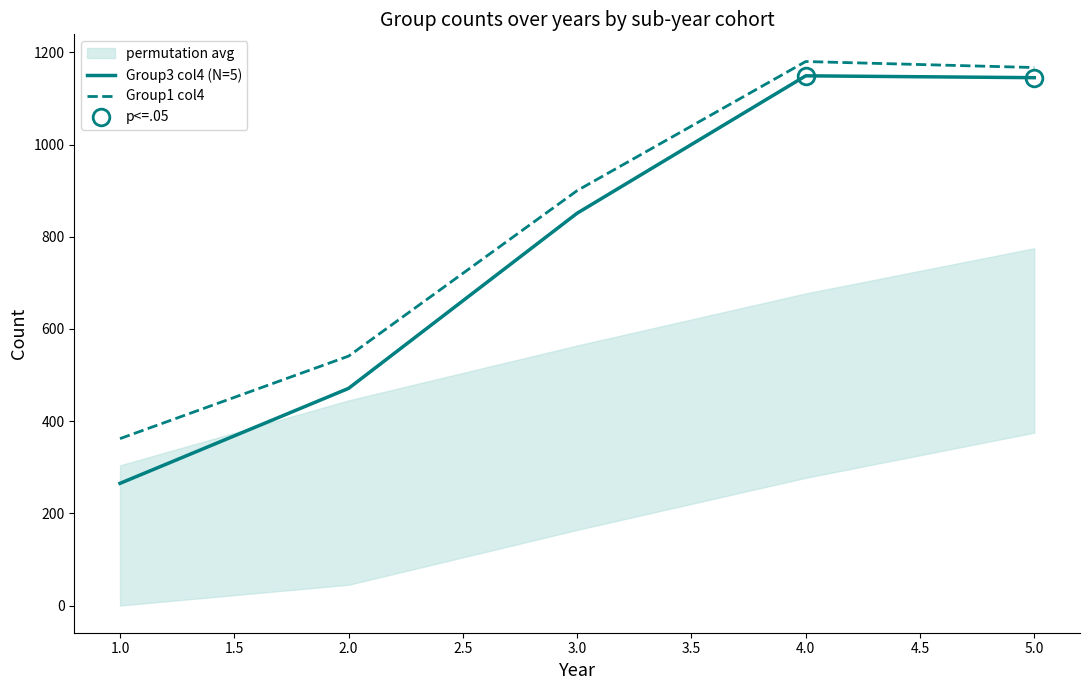

True or false: Group3 col4 (N=5) has more than 2 interior local peaks.

False